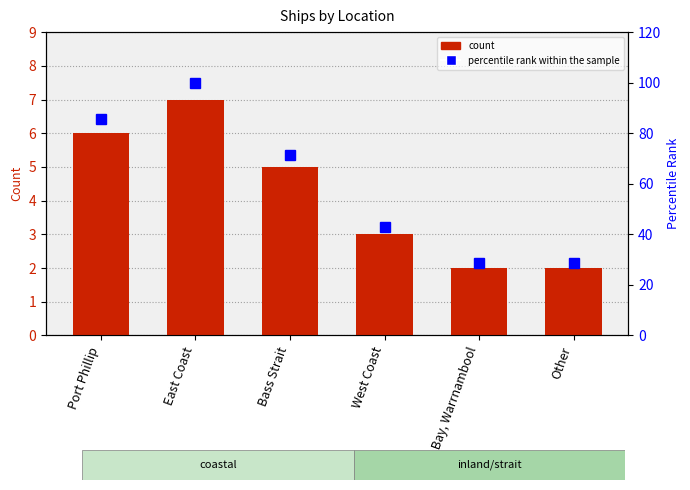

List the series in order of their overall mean, highest first.

percentile rank within the sample, count